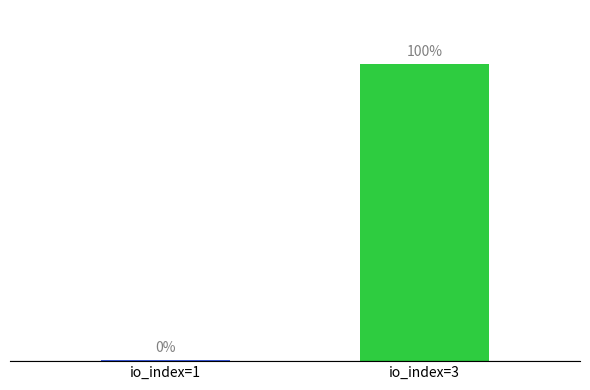

List the labels in order of value, largest first.

io_index=3, io_index=1